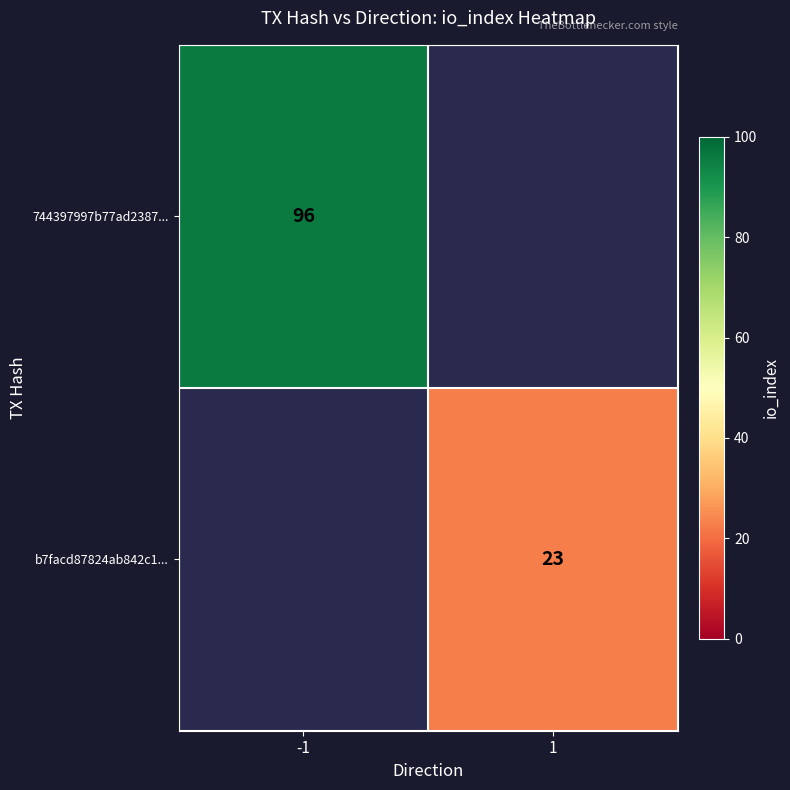

At how many categories does at least one series exceed 67?

1